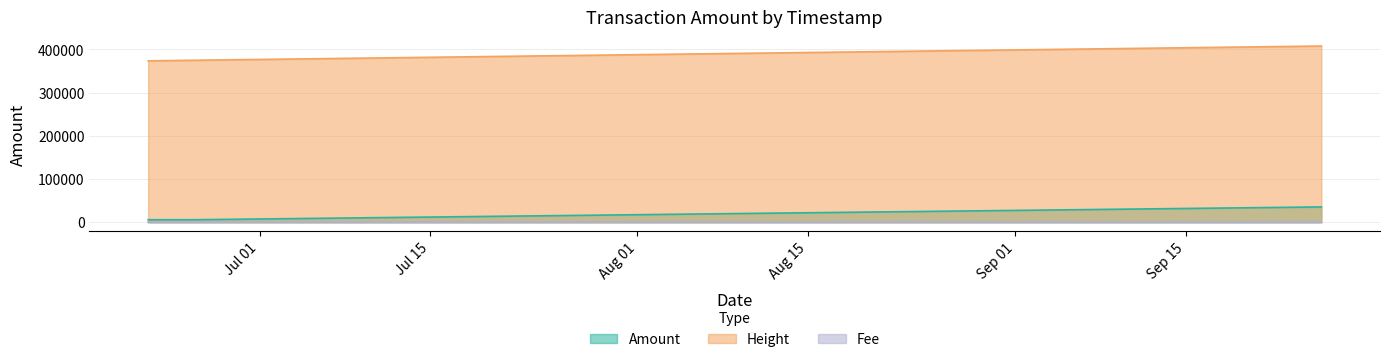

At which category does Amount reach its first local peak?

2017-09-26 02:53:46